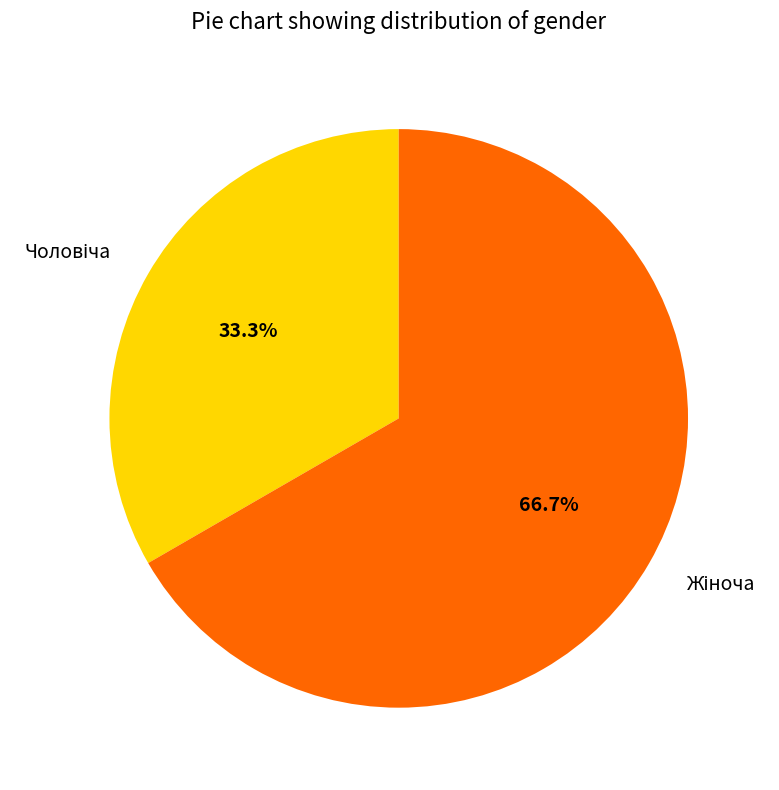

Is there a majority slice in this chart?

Yes